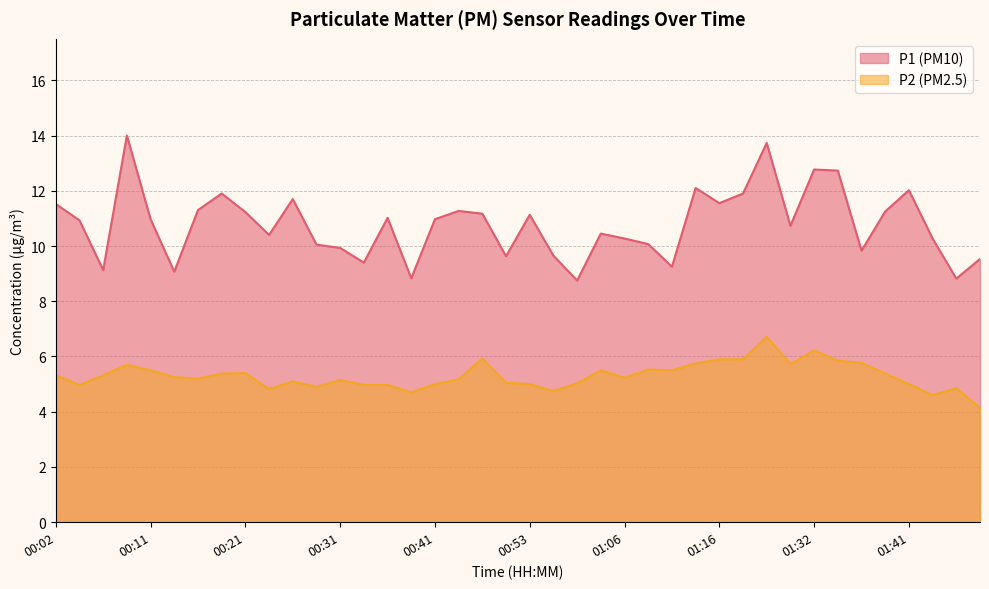

True or false: P1 and P2 cross at least once.

False